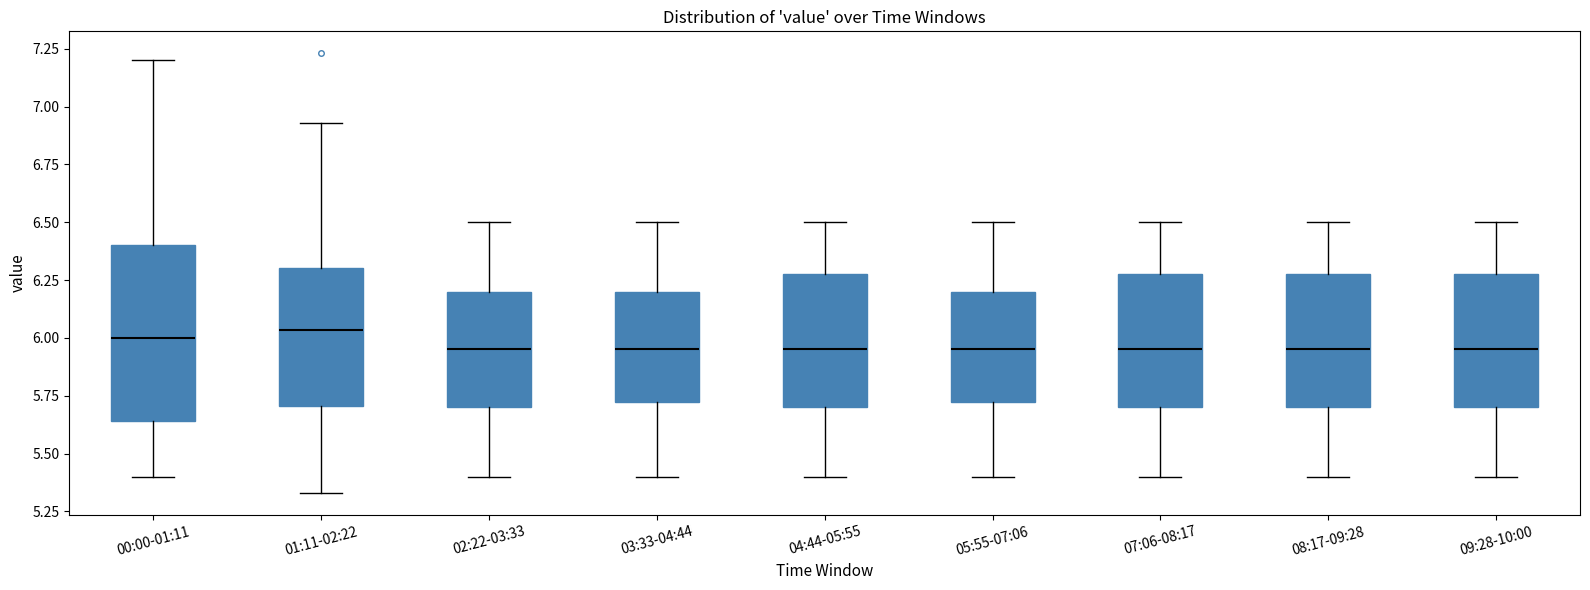

Comparing the boxes themselves (not the whiskers), which one is the tallest?

00:00-01:11